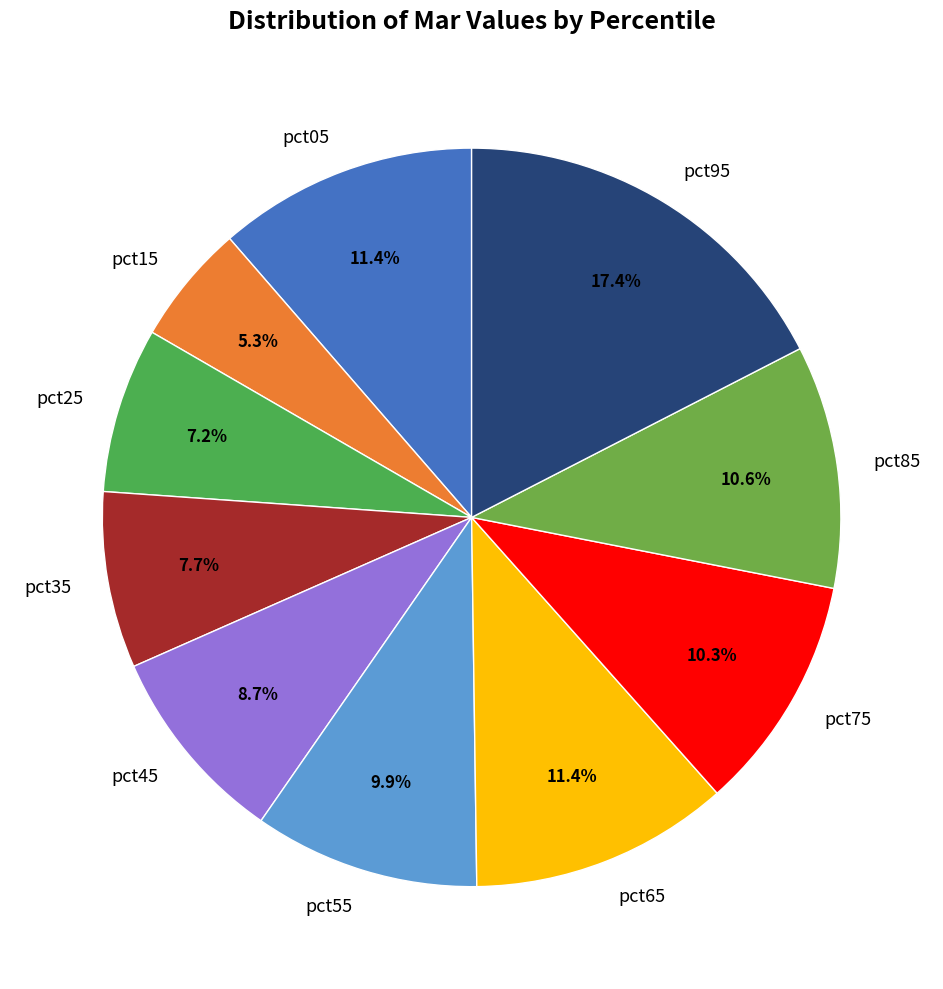

To the nearest percent, what is the combined percentage of pct55 and pct75?

20%